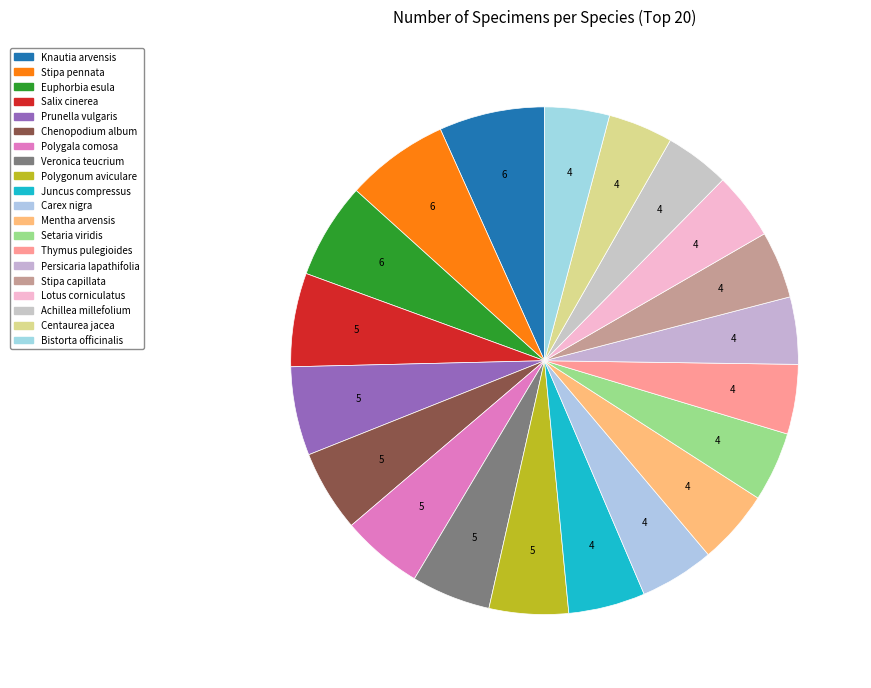

Combined, what portion of the pie is Chenopodium album and Thymus pulegioides?

9.6%